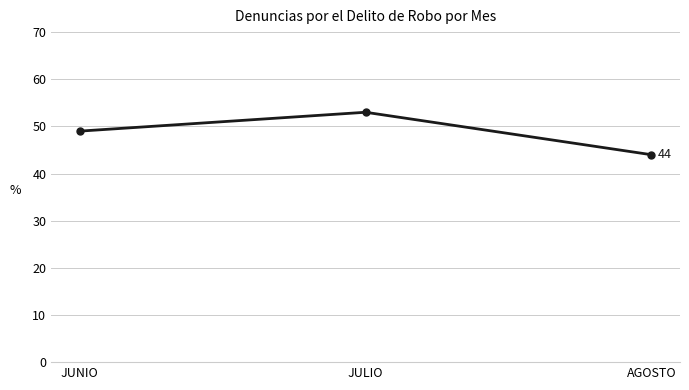

What is the change in value from JUNIO to JULIO?

+4